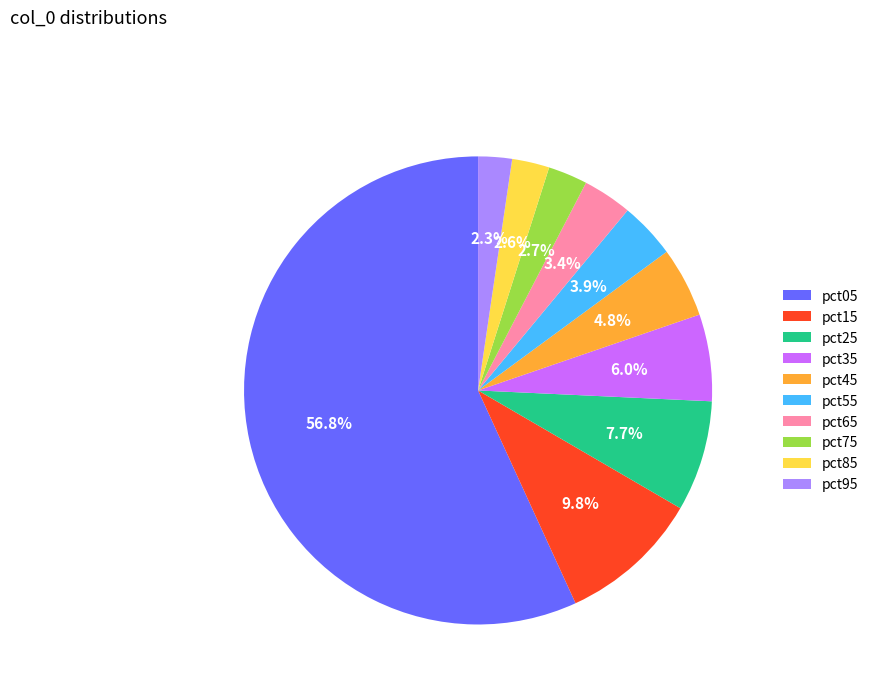

To the nearest percent, what is the average slice percentage?

10%